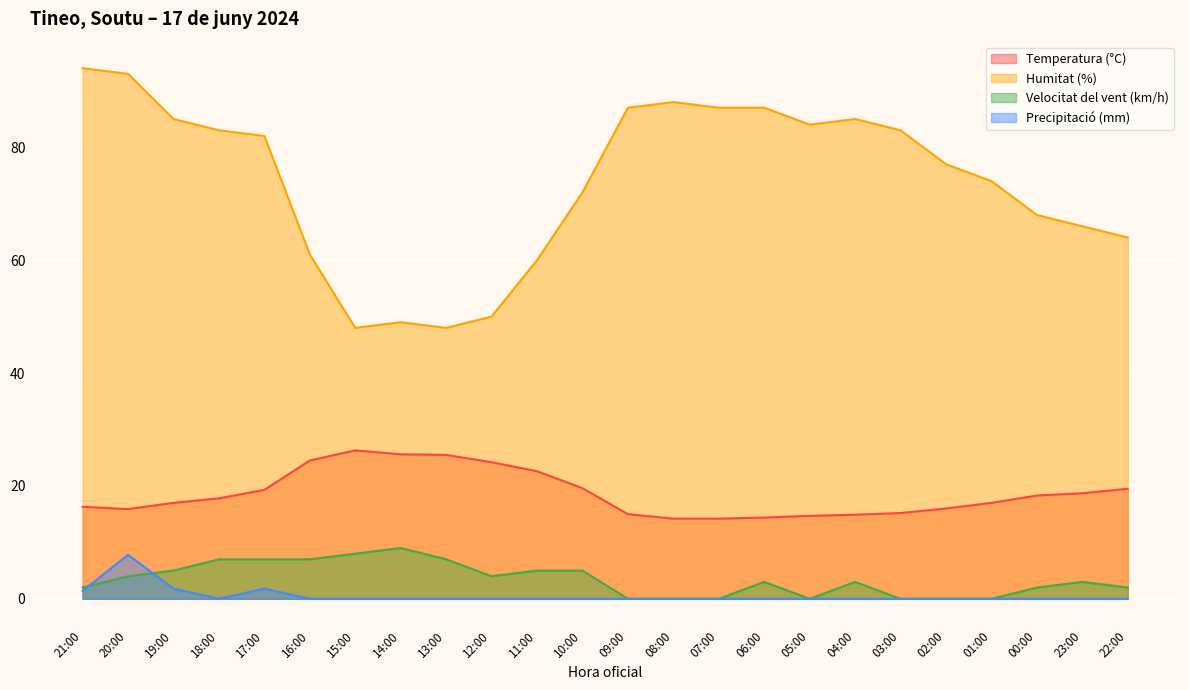

At which category is the sum across all series the highest?

20:00